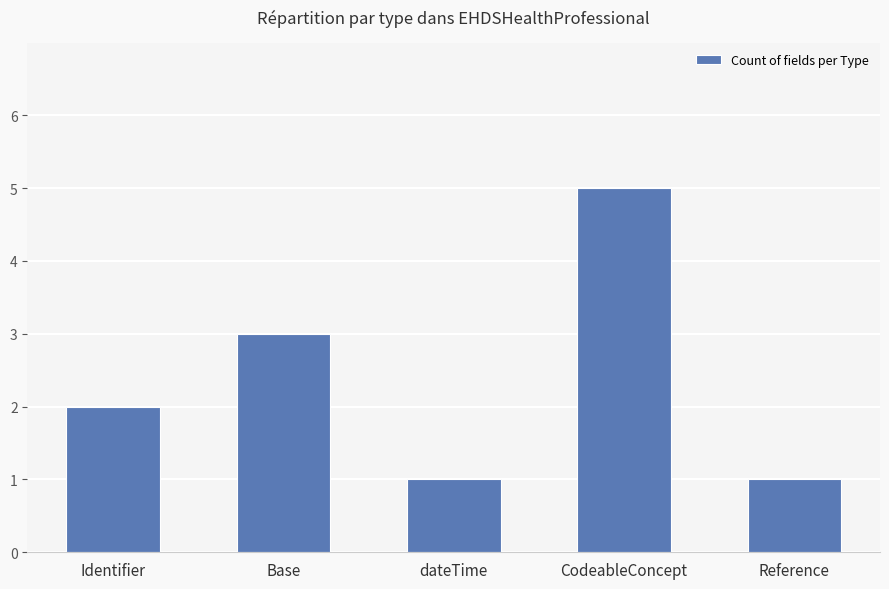

True or false: the data shows 3 at Identifier.

False